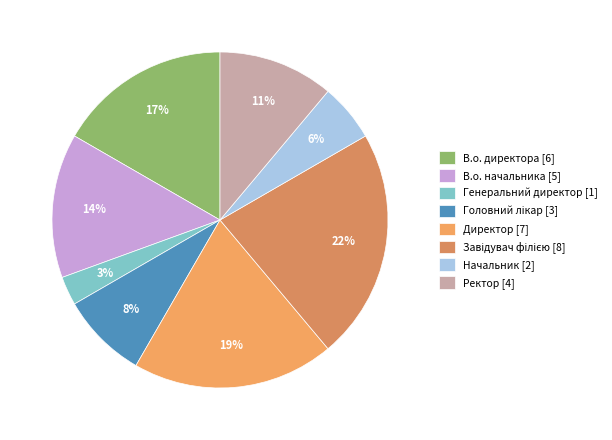

How many slices are in this pie chart?

8